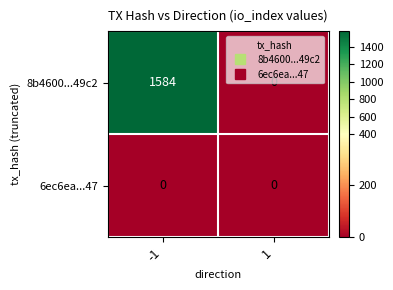

What is the maximum value shown in the chart?

1584